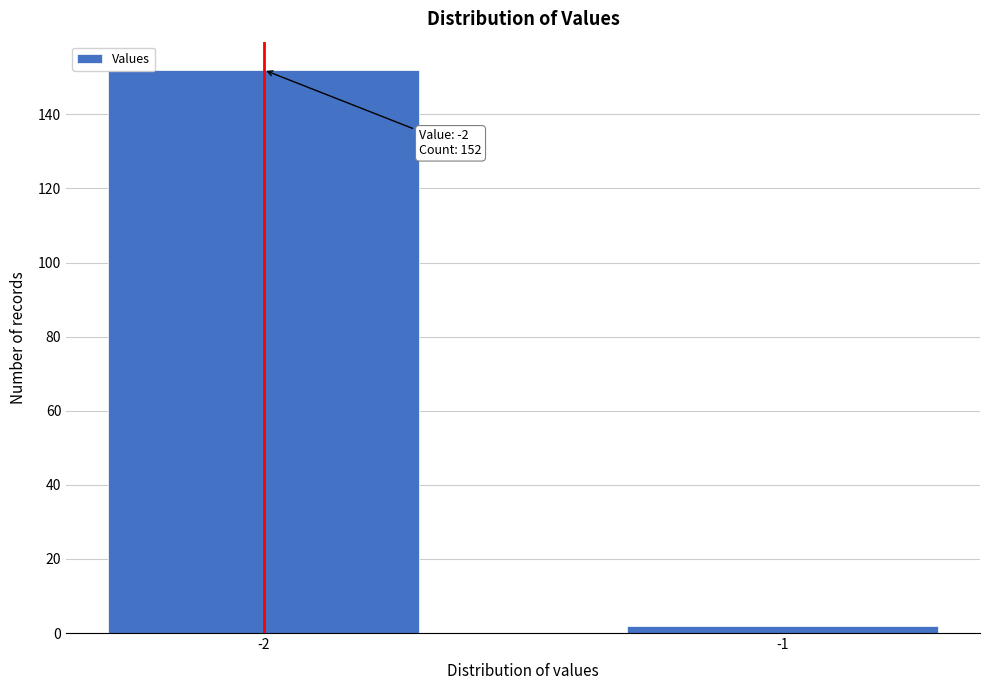

Reading right to left, what are all the values shown in this chart?

-1=2	-2=152